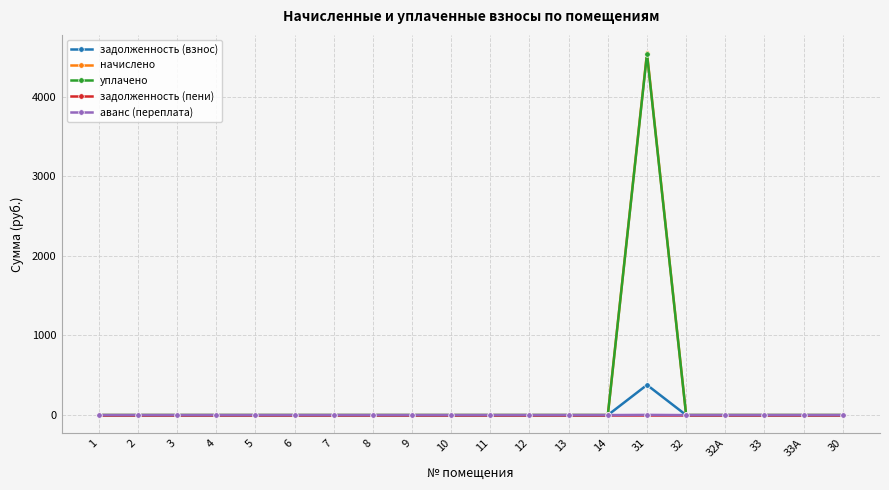

At which category is the sum across all series the highest?

31